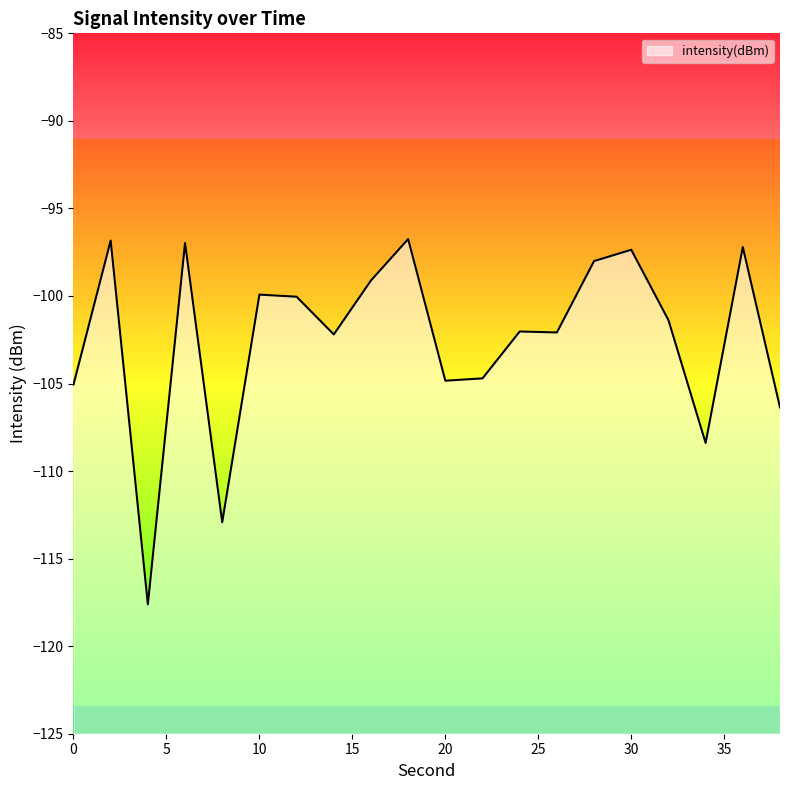

What is the average value?

-102.5